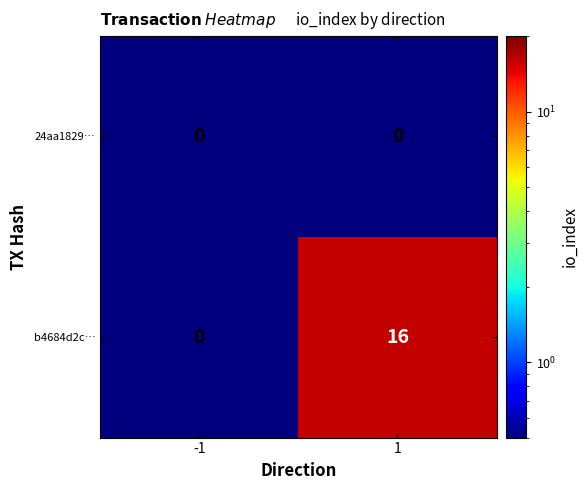

Reading right to left, what are all the values shown in this chart?

24aa1829…: 1=0	-1=0
b4684d2c…: 1=16	-1=0